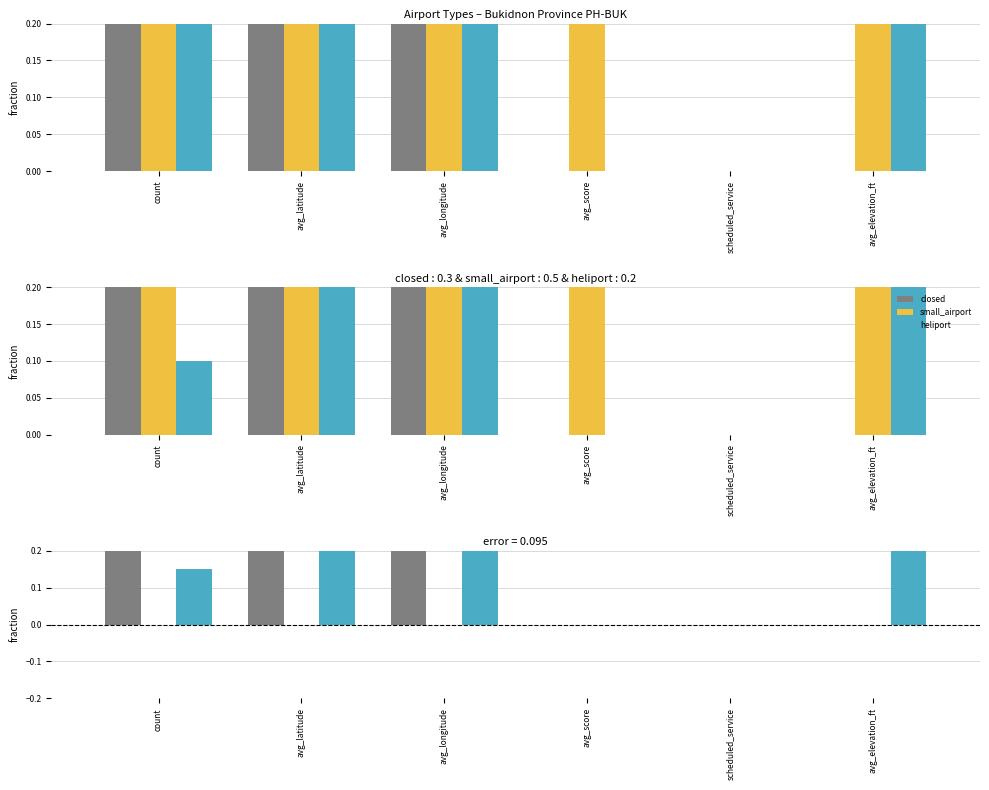

Which has a higher value, count or avg_latitude?

avg_latitude